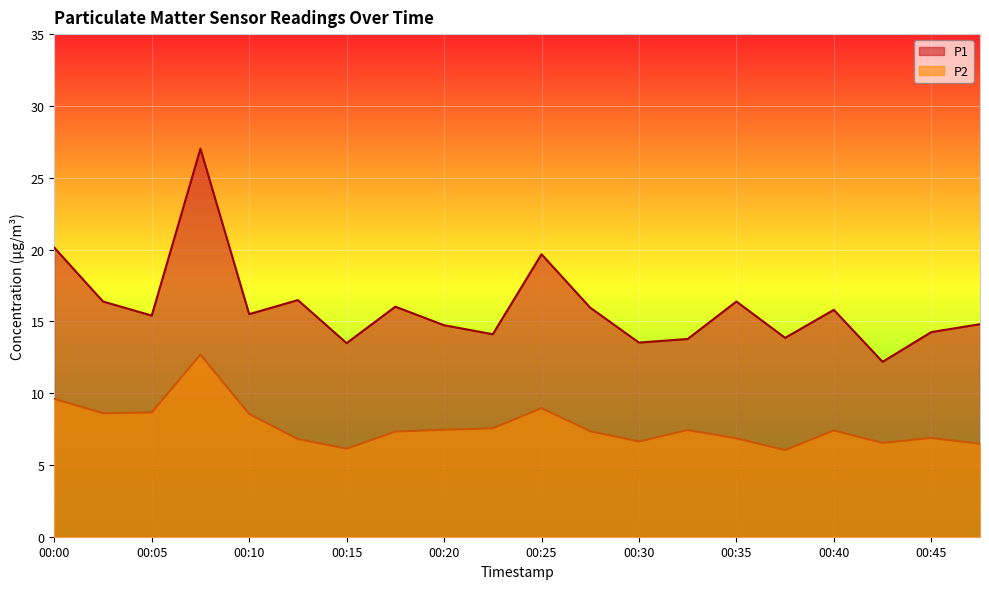

At which label does P1 first exceed 15?

00:00